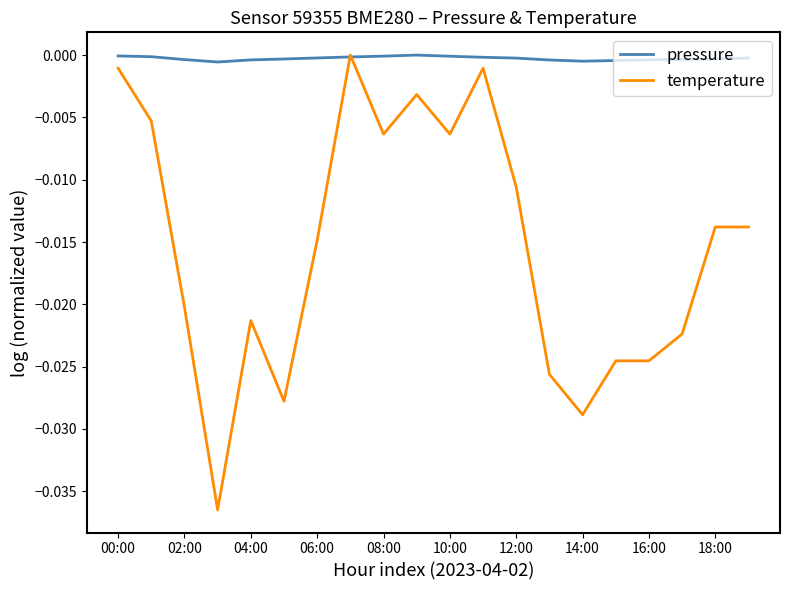

Rank the series by their average value, from lowest to highest.

temperature, pressure